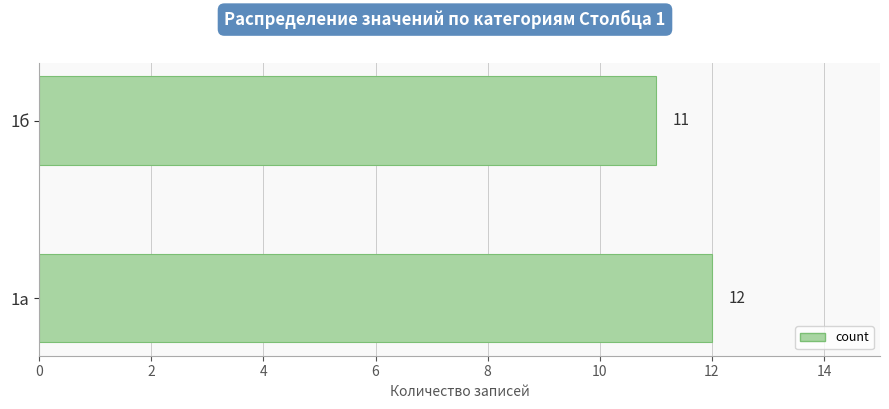

List the labels in order of value, largest first.

1а, 1б